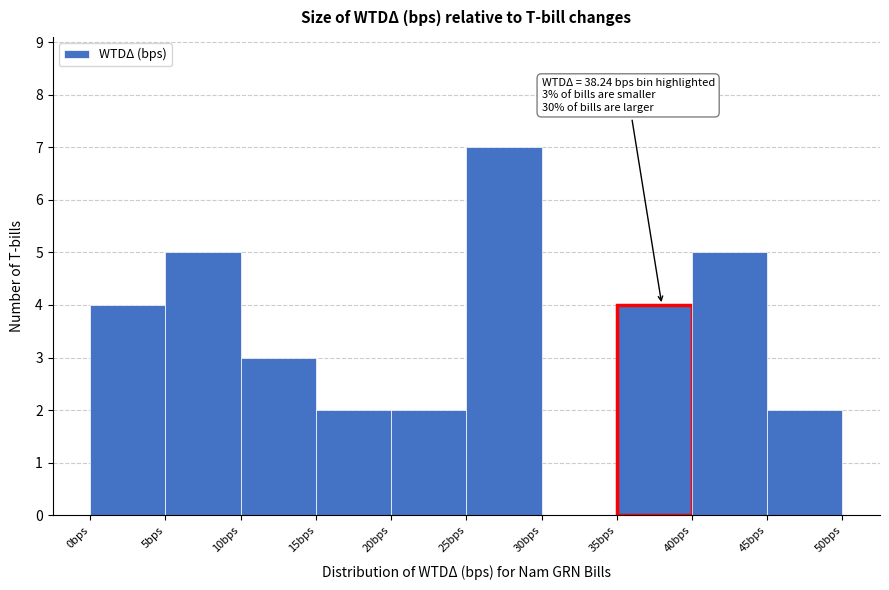

Which range on the x-axis has the tallest bar?

25 to 30